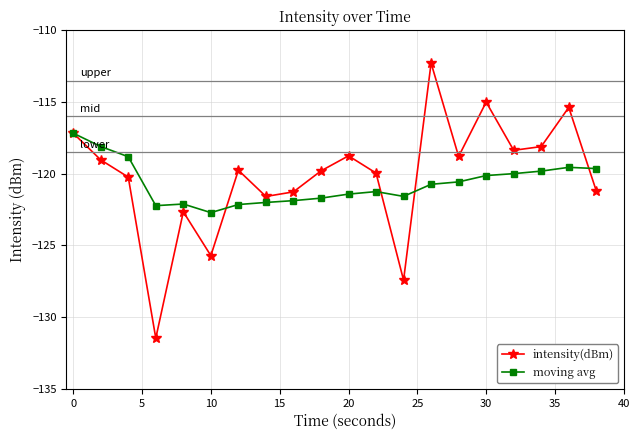

Is this an area chart (filled region under the line)?

No